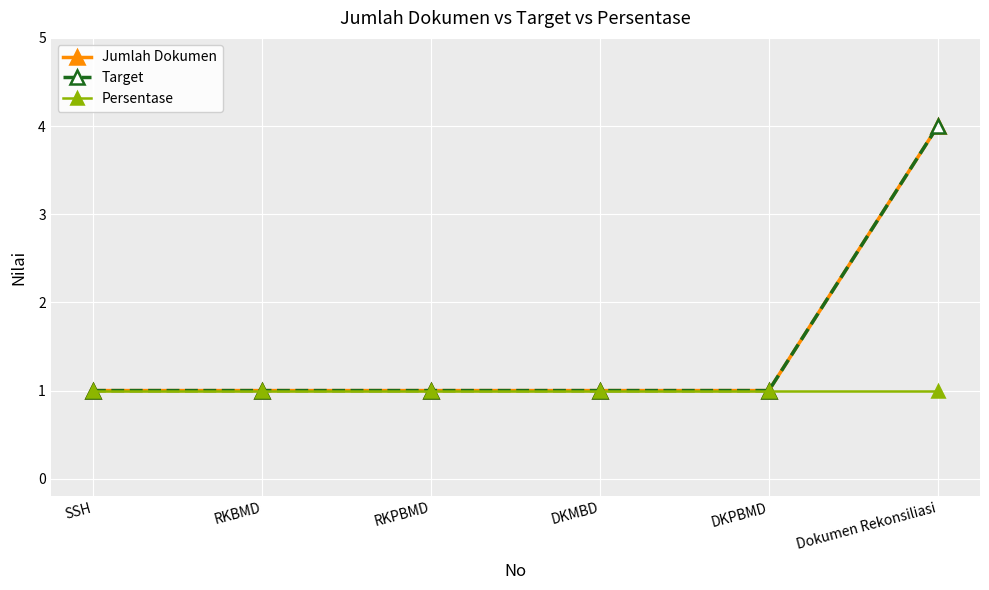

Is the value of Persentase at SSH greater than the value of Target at RKBMD?

No